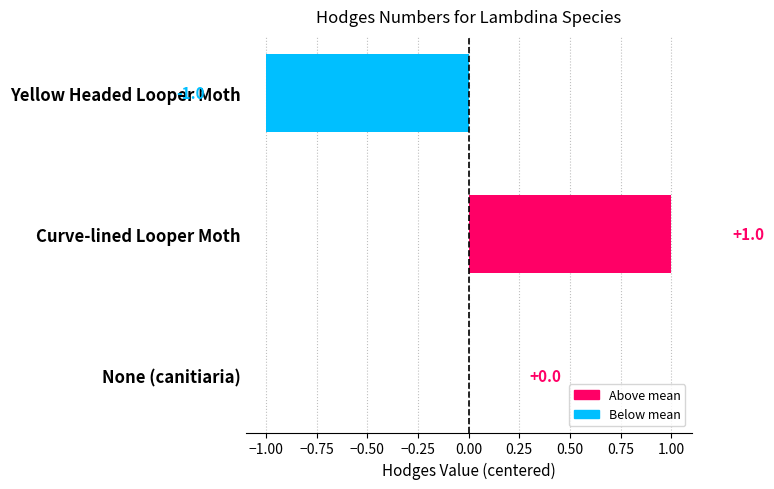

Between Yellow Headed Looper Moth and None (canitiaria), which is larger?

None (canitiaria)